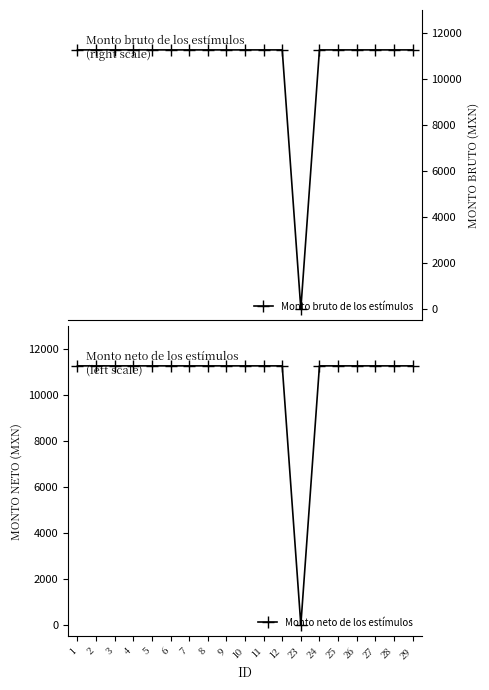

At how many categories does at least one series exceed 8717?

18